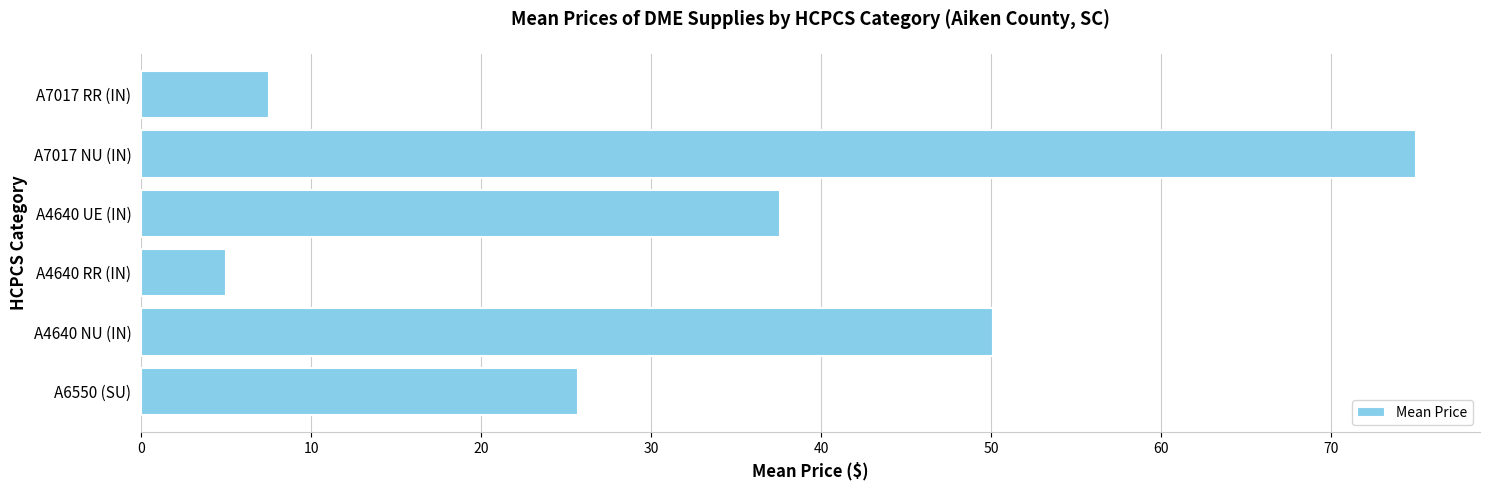

What is the approximate value at A6550 (SU)?

25.7